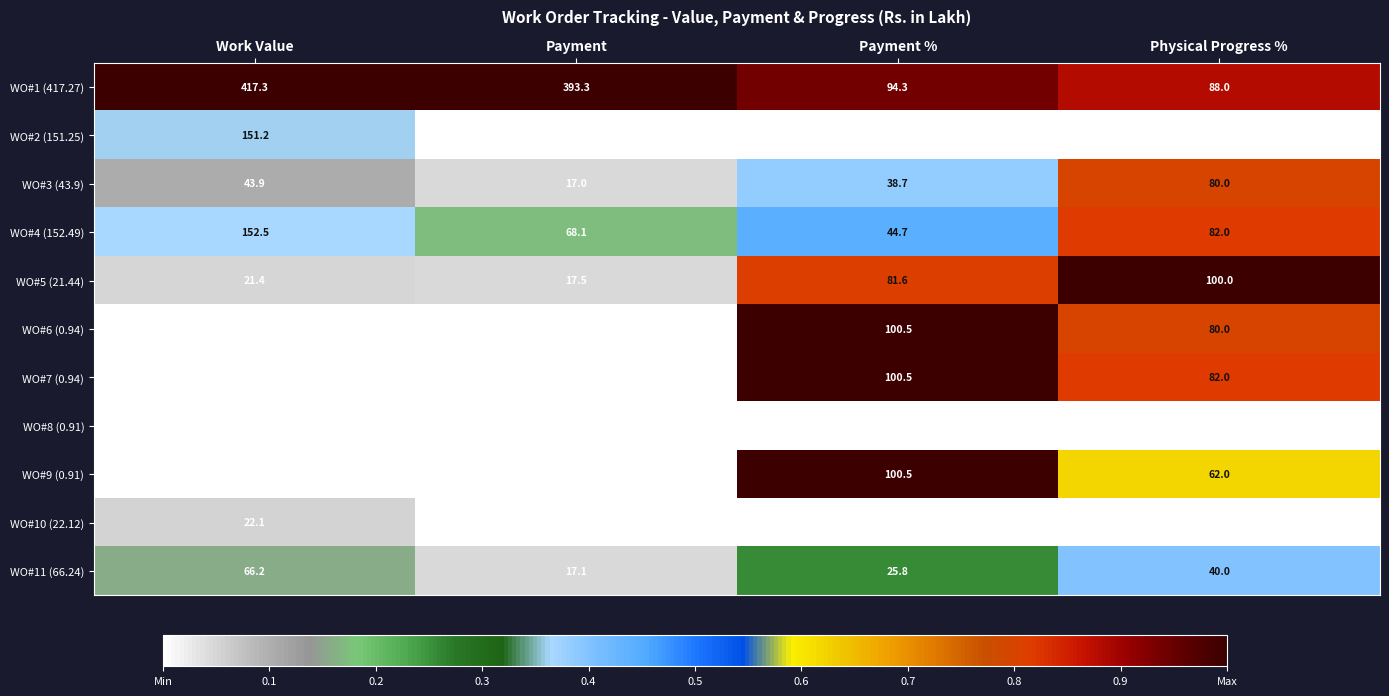

Where is WO#6 (0.94) nearest to the value 50?

Physical Progress %